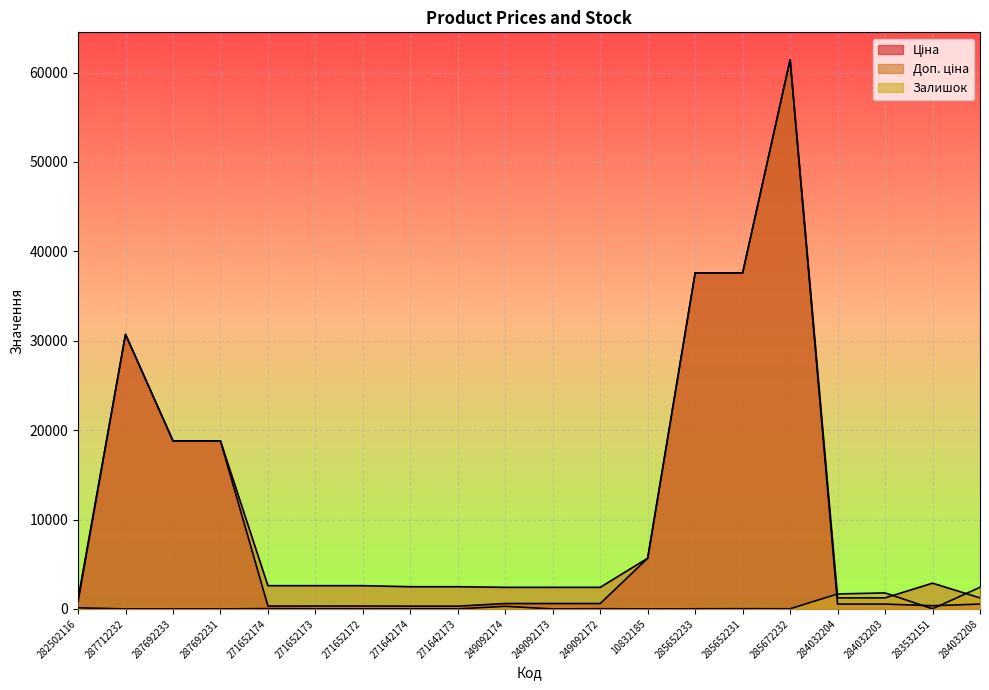

What is the maximum value for Доп. ціна?

61434.3